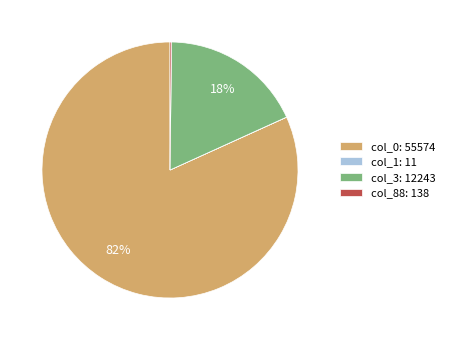

Is it true that col_3: 12243 is 18% of the pie?

True